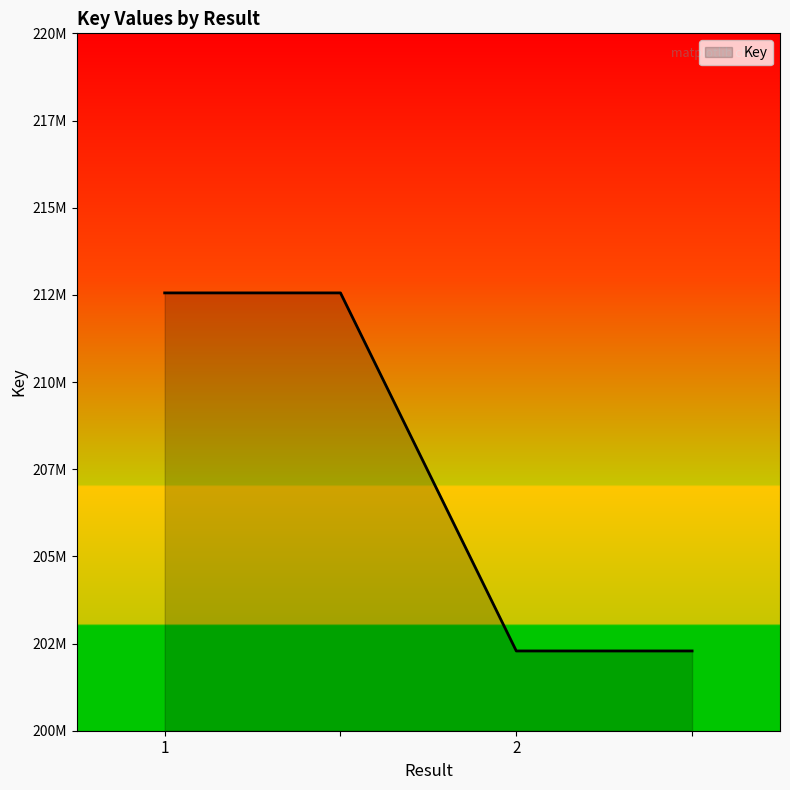

Does the chart display data point markers on the line(s)?

No